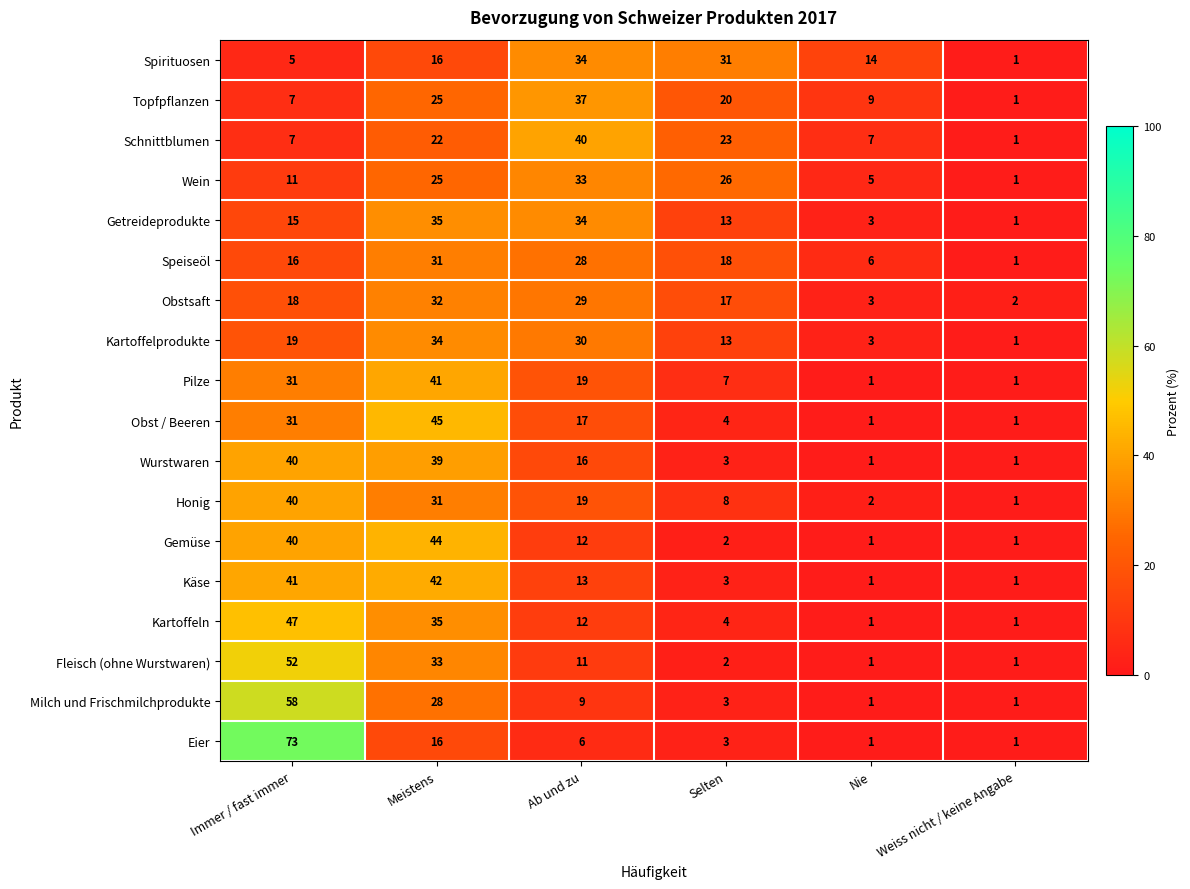

The Wurstwaren series shows 3 at Ab und zu. True or false?

False